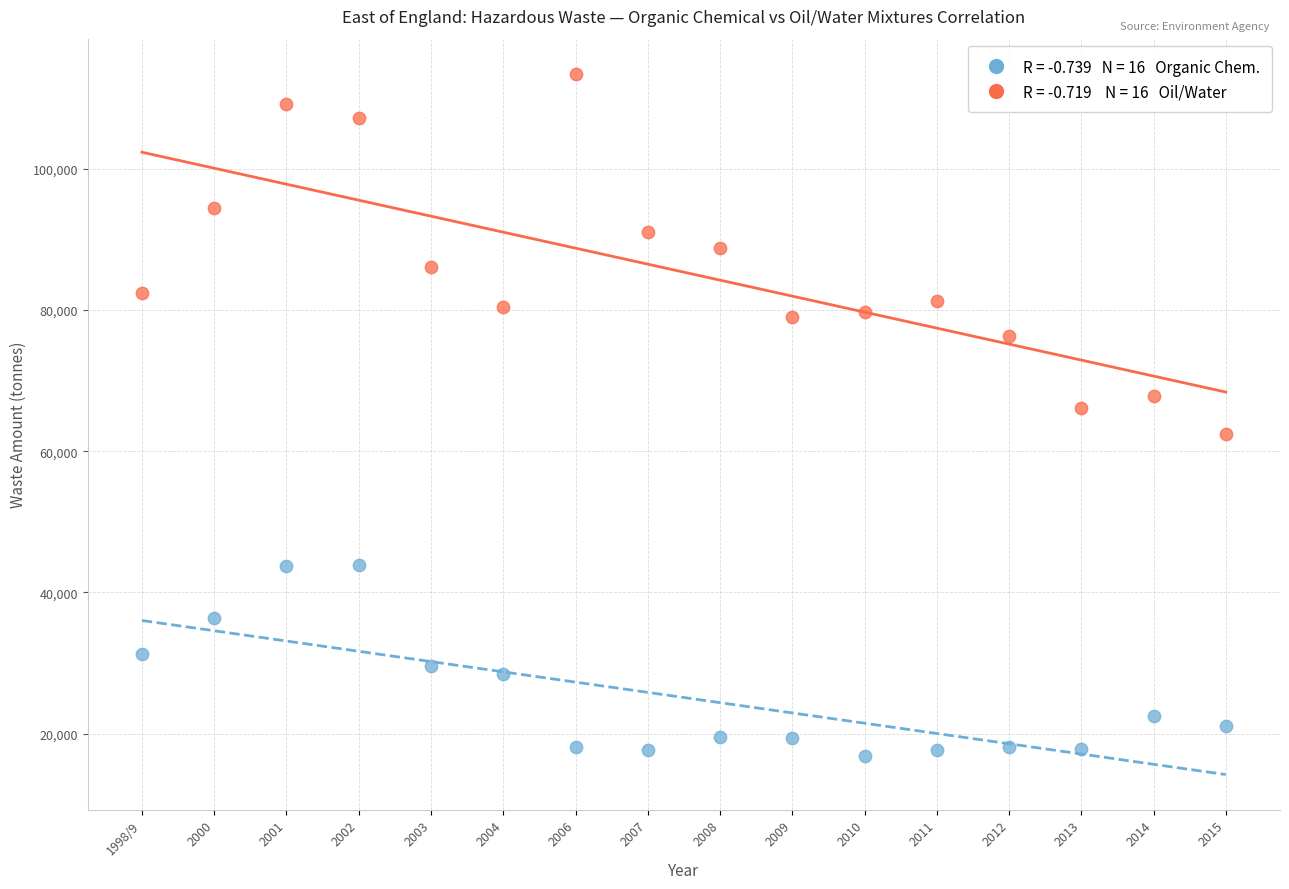

Across all data points, what is the range of Y values (max minus min)?

96699.7